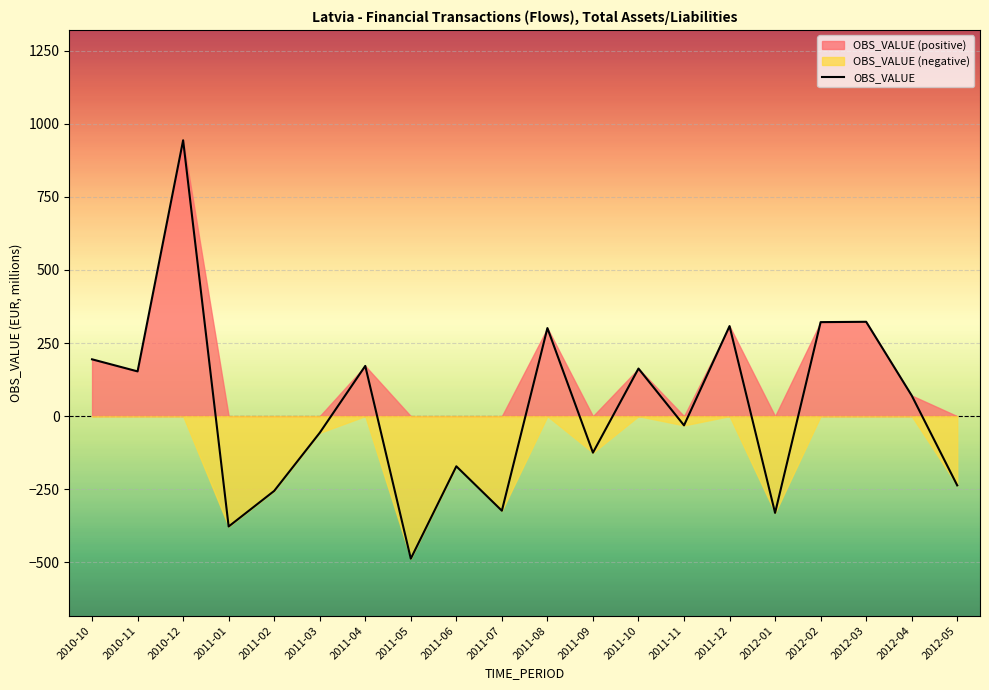

Reading left to right, what are all the values shown in this chart?

194.4	153.1	943.4	-377.3	-255.7	-56.9	171.8	-487.3	-171.5	-323.4	301.2	-124.9	162.8	-31.5	308.0	-330.9	321.5	322.7	70.6	-236.7